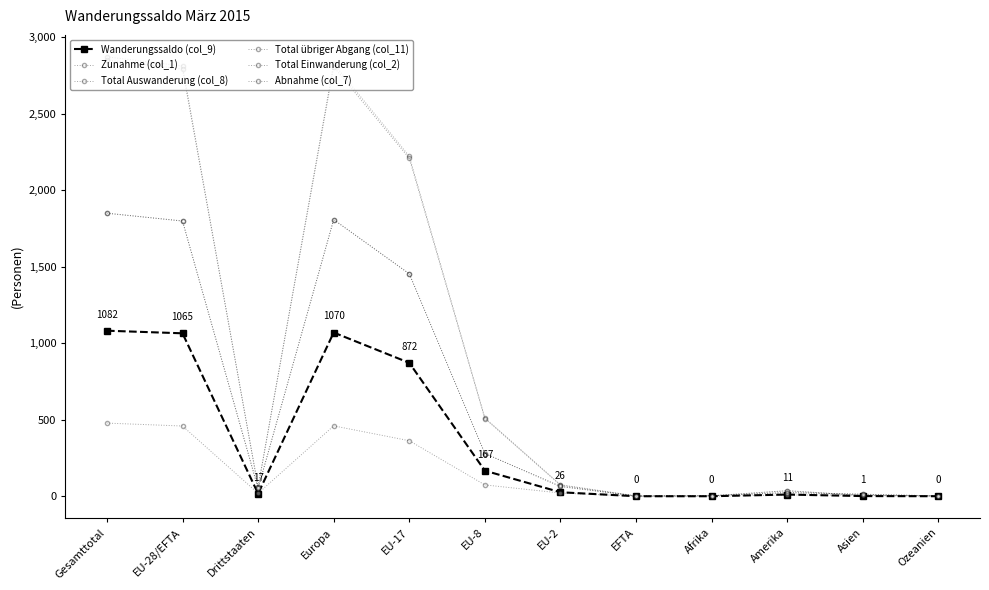

How many lines are shown in the chart?

6